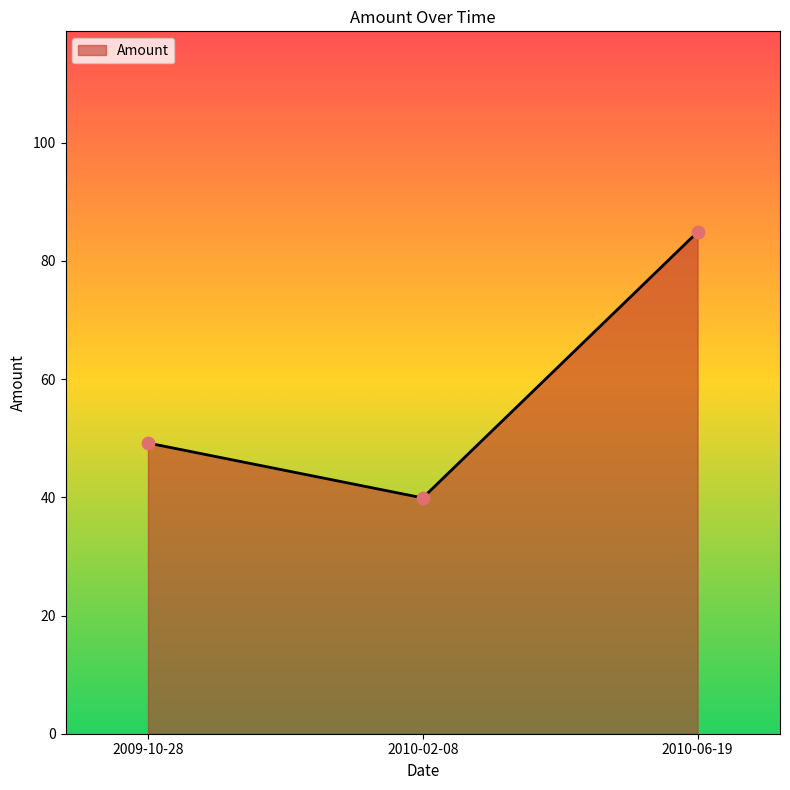

What is the ratio of the value at 2010-02-08 to the value at 2010-06-19?

0.5